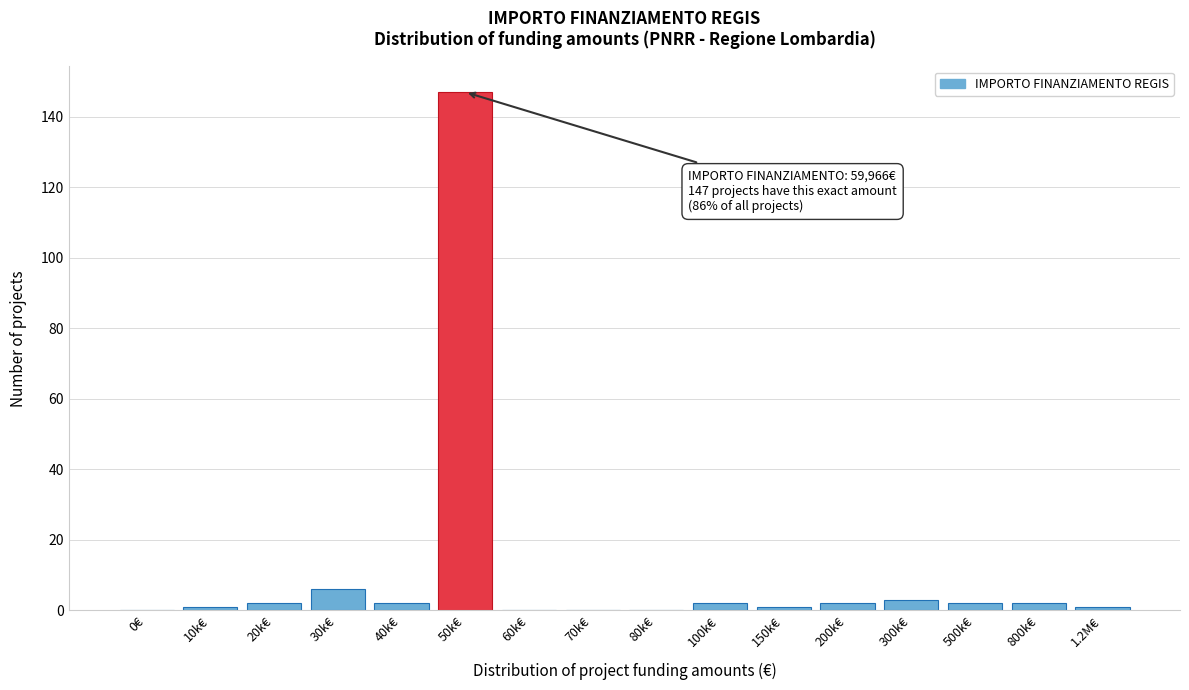

Reading left to right, what are all the values shown in this chart?

0€=0	10k€=1	20k€=2	30k€=6	40k€=2	50k€=147	60k€=0	70k€=0	80k€=0	100k€=2	150k€=1	200k€=2	300k€=3	500k€=2	800k€=2	1.2M€=1